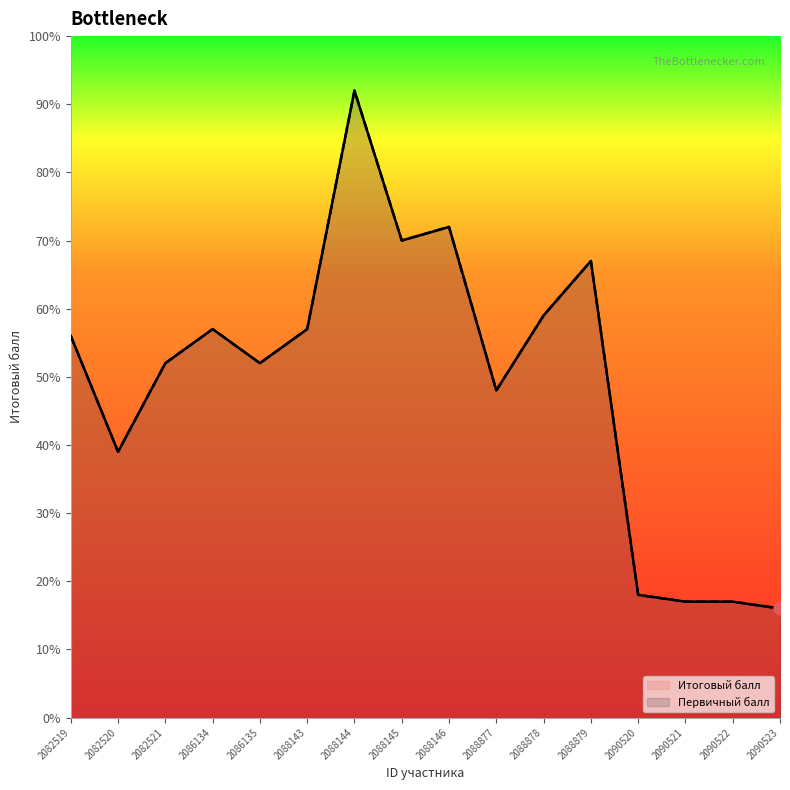

Which series reaches the maximum Y coordinate?

Итоговый балл